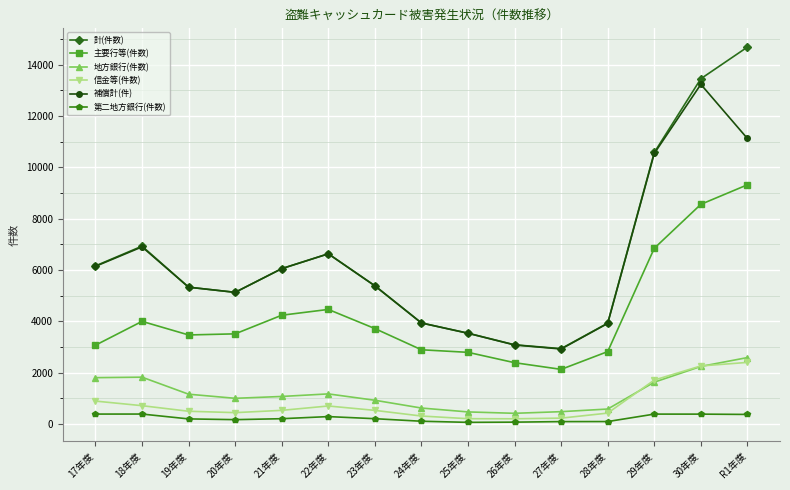

True or false: 信金等(件数) and 第二地方銀行(件数) cross at least once.

False